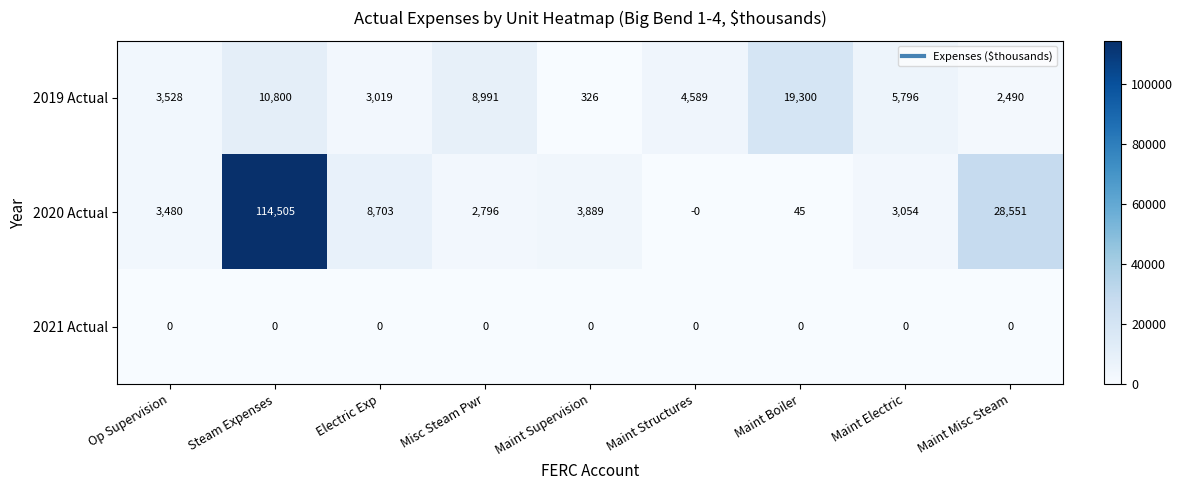

Is it true that 2019 Actual equals 4589 at Maint Structures?

True